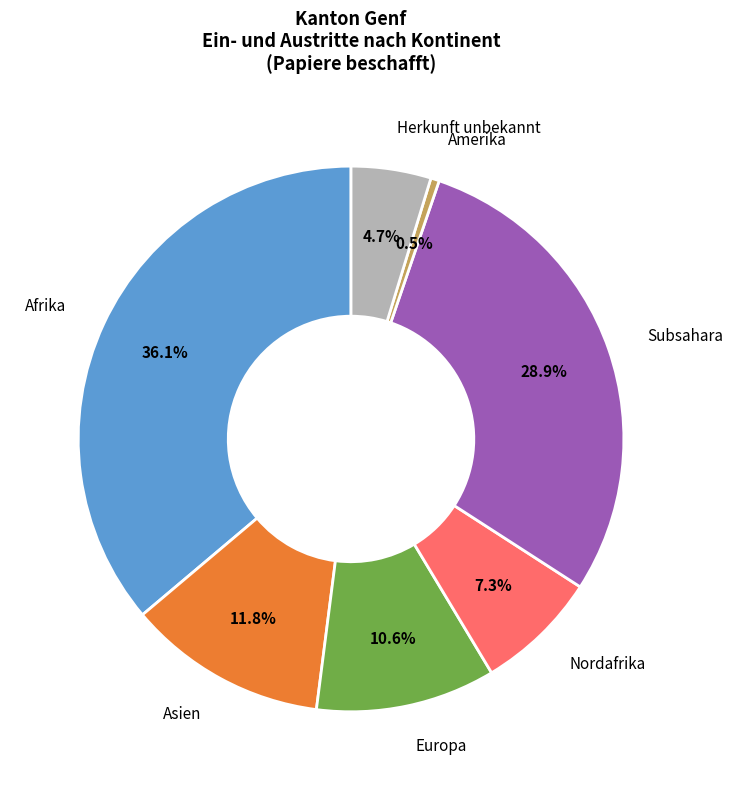

Which category has the smallest portion of the pie?

Amerika